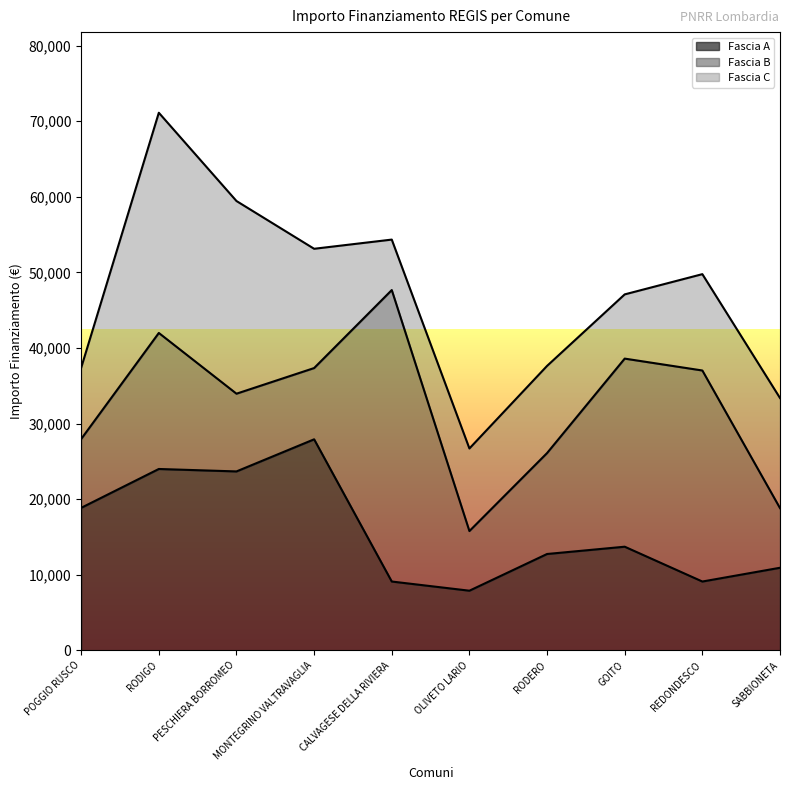

What is the sum of all Fascia B values?

167323